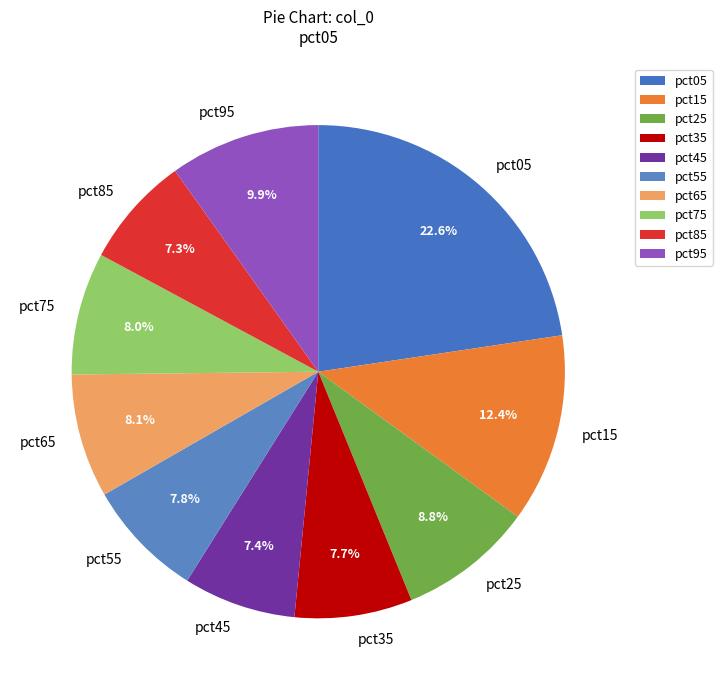

Which slice is the largest?

pct05